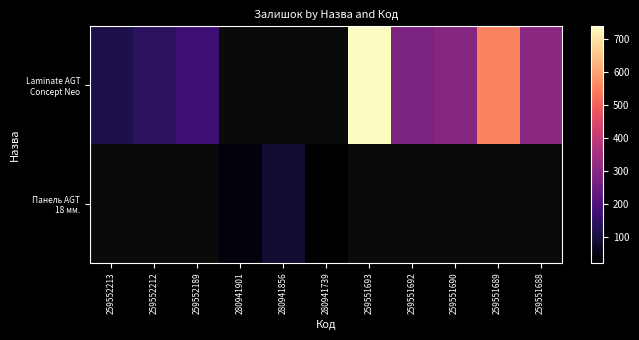

Which series has the largest range (max minus min)?

Laminate AGT Concept Neo